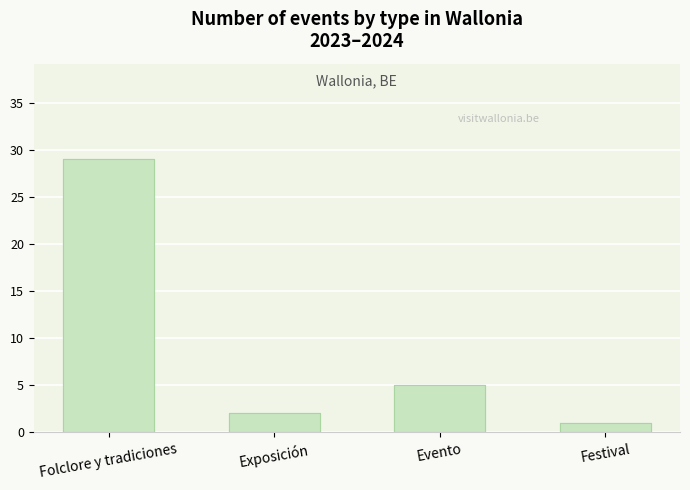

The value at Evento is 5. True or false?

True